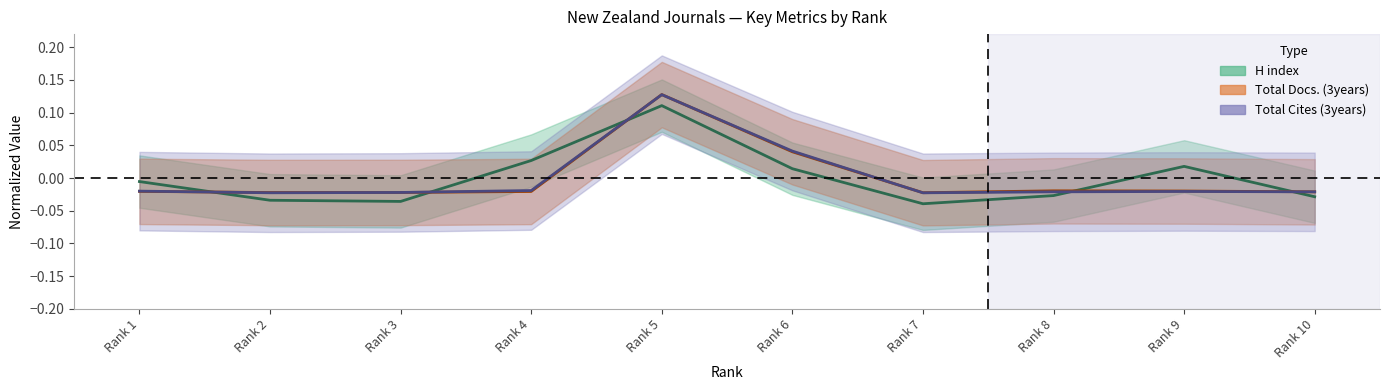

Where do Total Docs. (3years) and H index first cross each other?

Rank 1 and Rank 2